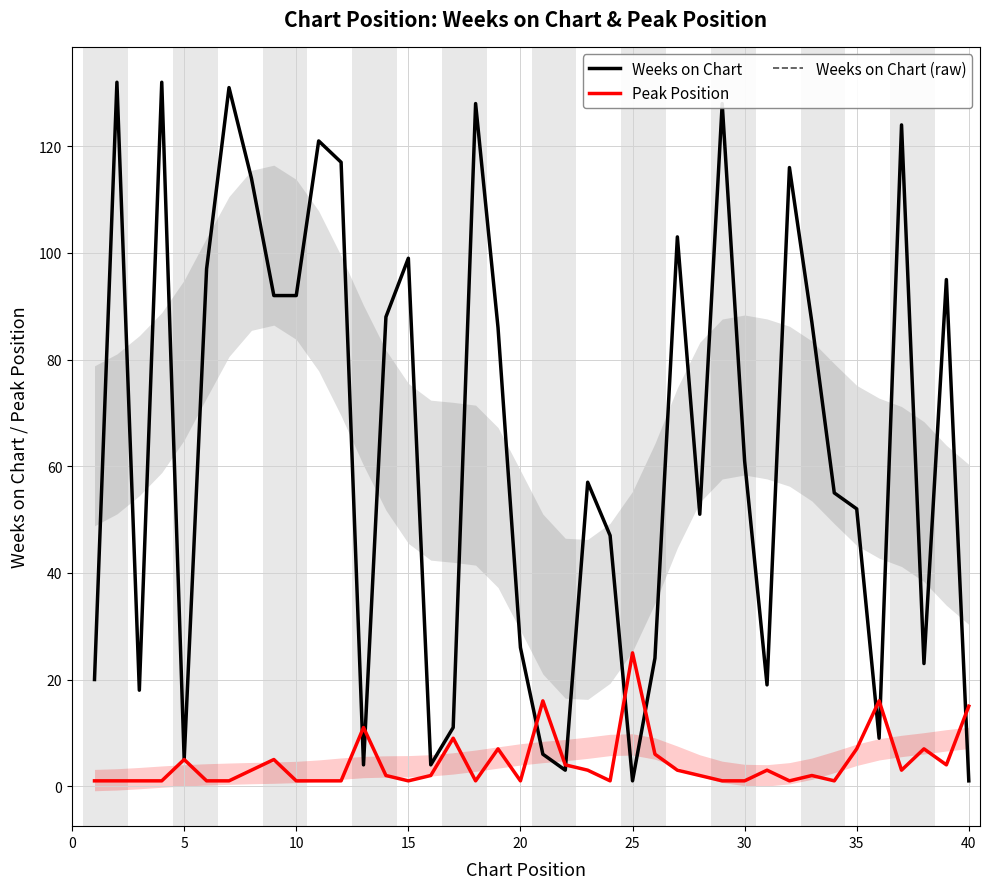

Rank the series at 20 from lowest to highest value.

Weeks on Chart, Peak Position, Weeks on Chart (raw)